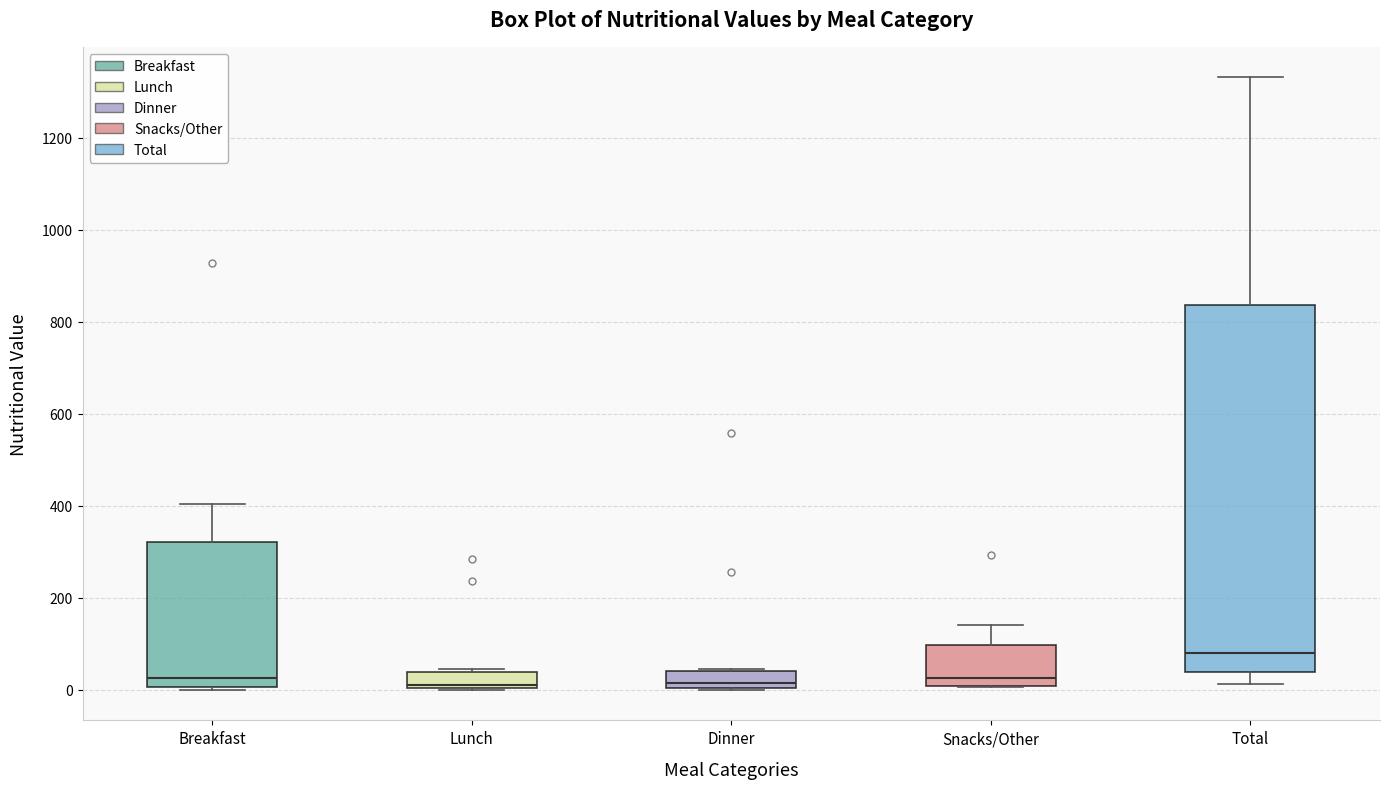

Where is the upper edge of the box for Snacks/Other on the y-axis? The values are not printed on the chart, so give them approximately, as read against the axis.

100